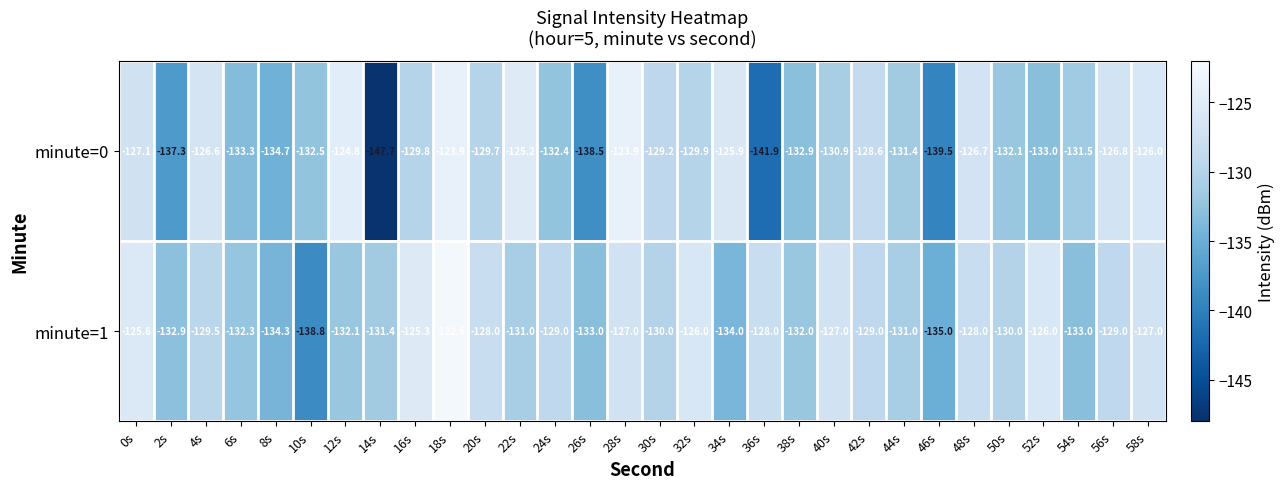

What is the total value across all series at 46s?

-274.5